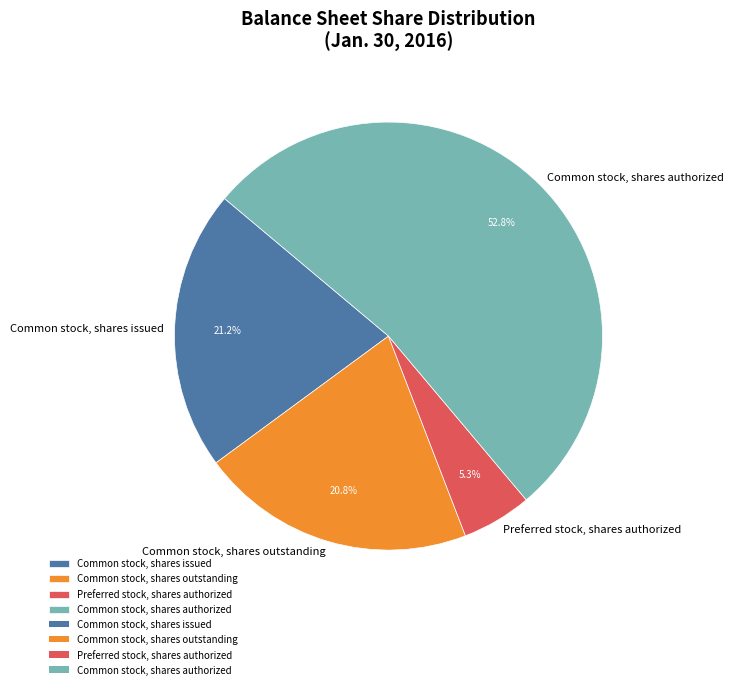

Rank the categories by value from lowest to highest.

Preferred stock, shares authorized, Common stock, shares outstanding, Common stock, shares issued, Common stock, shares authorized